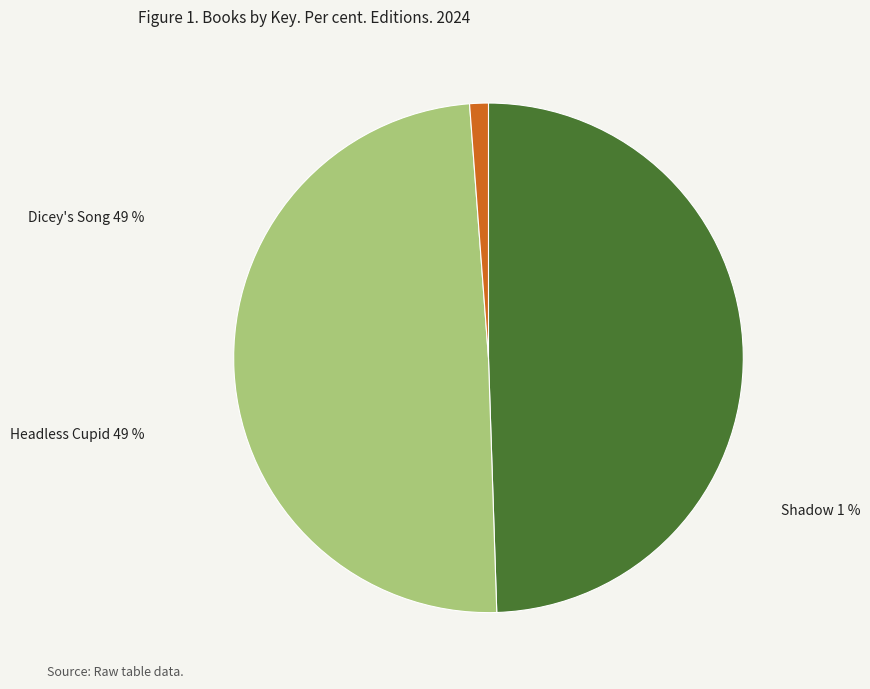

What percentage do Shadow and Dicey's Song together represent?

50.7%